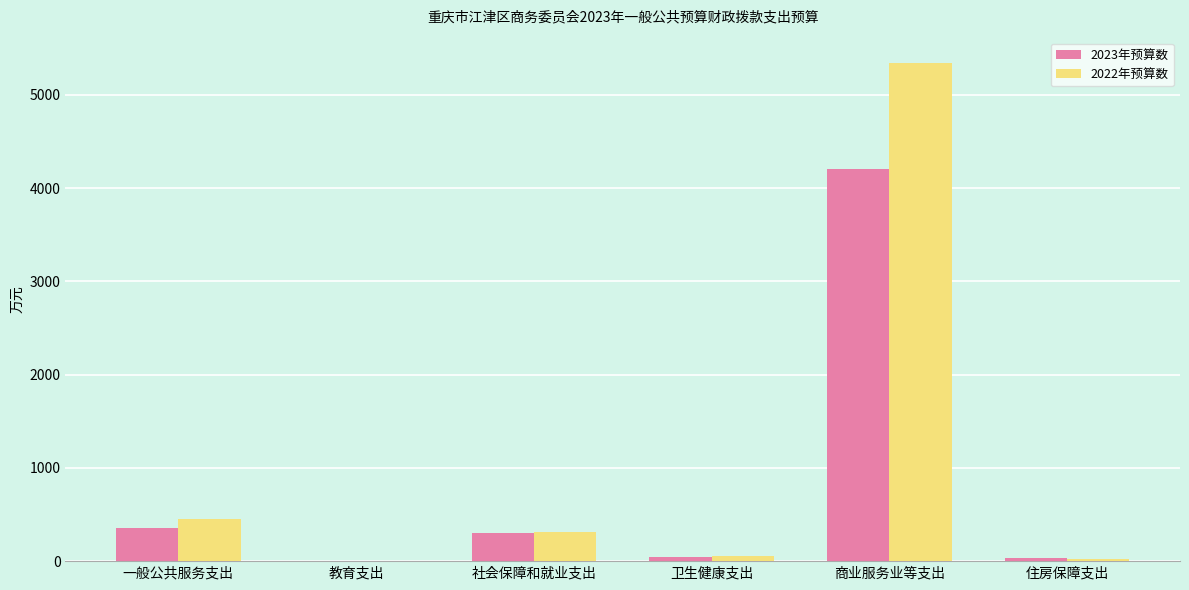

Read the 2022年预算数 value at 卫生健康支出.

52.1